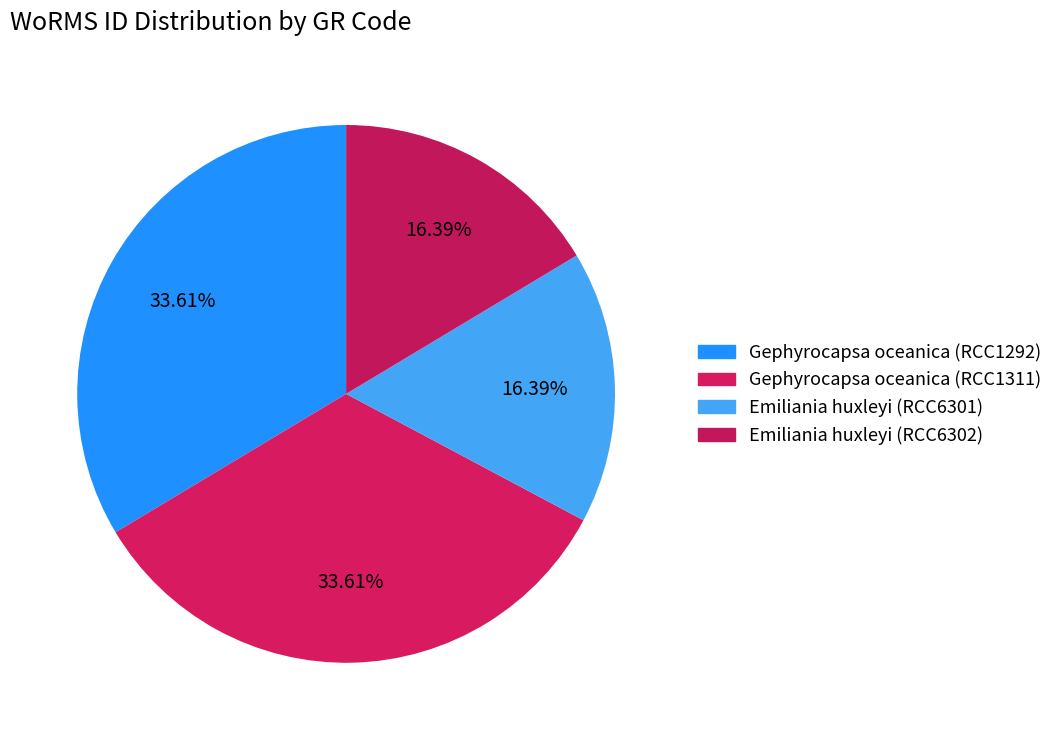

What portion of the pie excludes Gephyrocapsa oceanica (RCC1311)?

66.4%